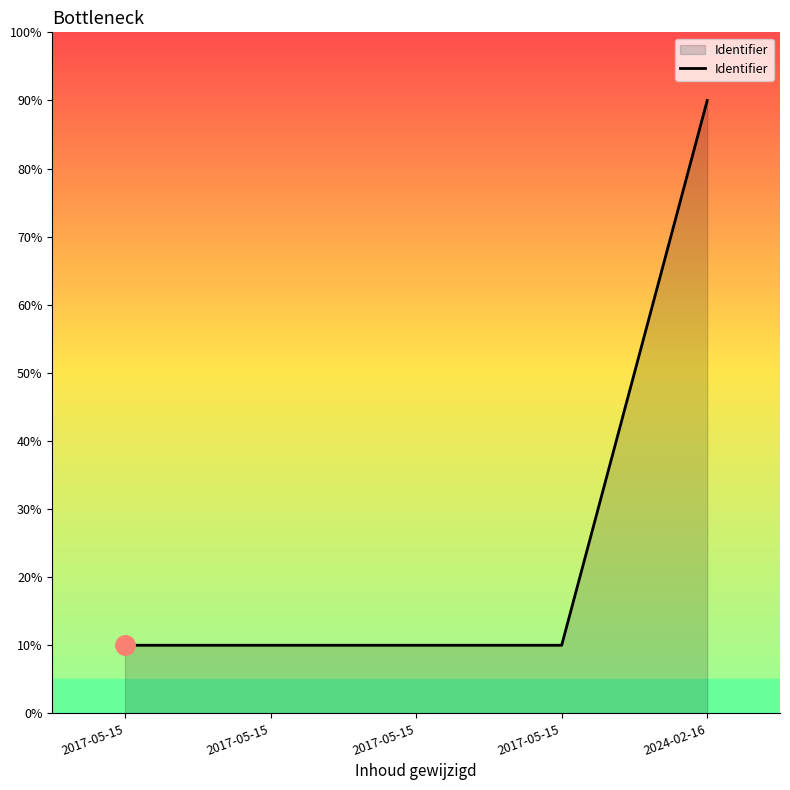

What is the minimum value shown in the chart?

10.0